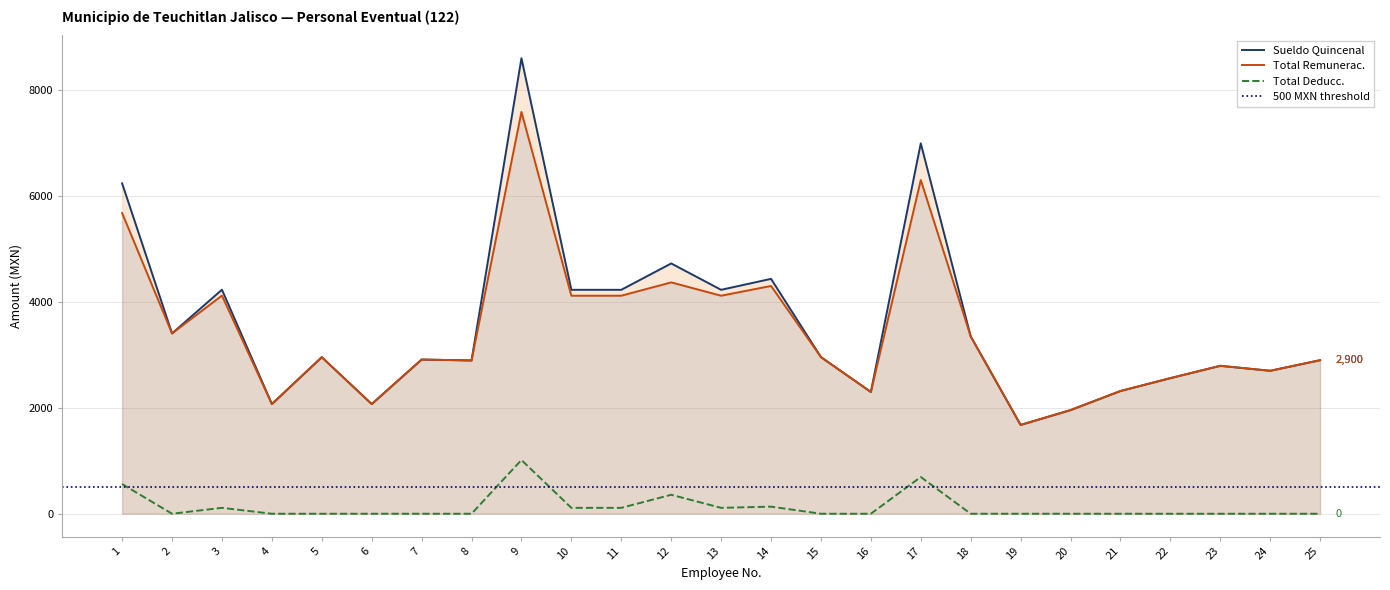

What is the value of the Sueldo Quincenal point at the 21st from the left?

2317.9